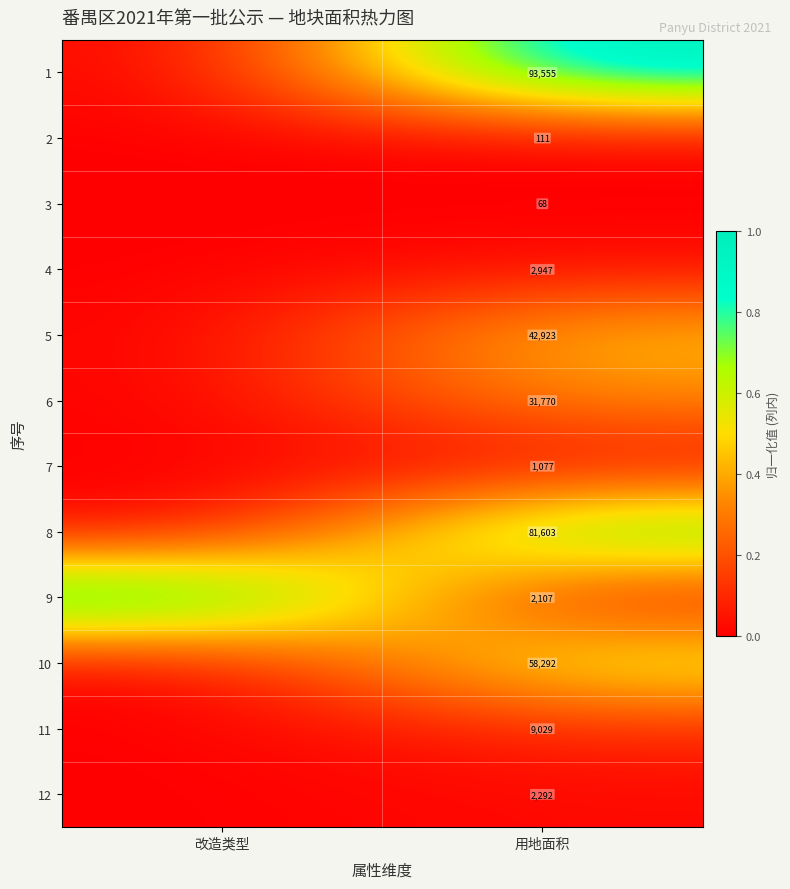

The 9 series shows 2107 at 用地面积. True or false?

True